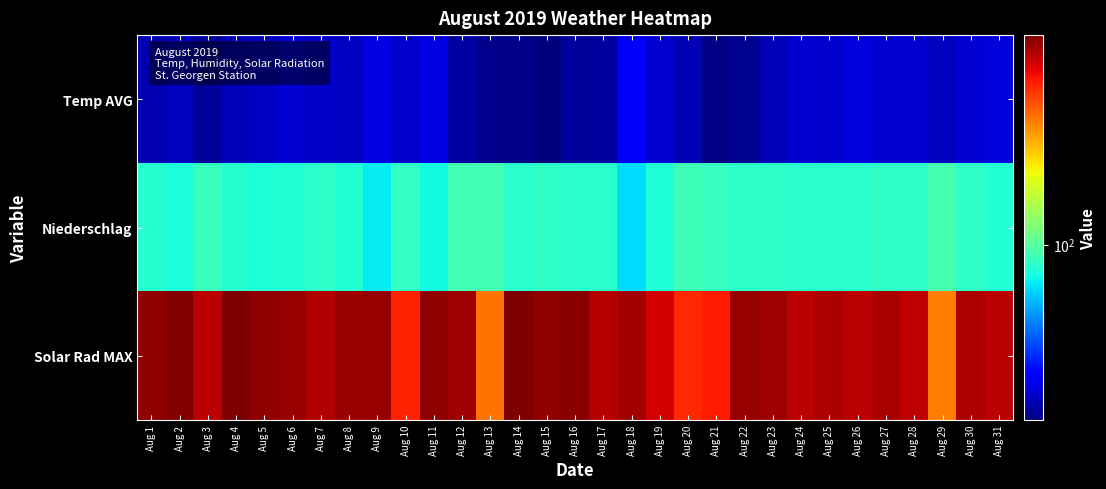

Reading right to left, extract all data points from this chart.

Temp AVG: Aug 31=21.7	Aug 30=21.3	Aug 29=19.8	Aug 28=20.8	Aug 27=21.3	Aug 26=21.8	Aug 25=20.7	Aug 24=21.1	Aug 23=19.1	Aug 22=16.7	Aug 21=16.0	Aug 20=19.1	Aug 19=20.9	Aug 18=24.3	Aug 17=17.5	Aug 16=17.4	Aug 15=15.6	Aug 14=16.3	Aug 13=16.4	Aug 12=17.8	Aug 11=22.2	Aug 10=20.5	Aug 9=22.3	Aug 8=20.1	Aug 7=20.4	Aug 6=21.4	Aug 5=19.9	Aug 4=19.2	Aug 3=17.3	Aug 2=19.7	Aug 1=18.8
Niederschlag: Aug 31=77.0	Aug 30=83.0	Aug 29=92.0	Aug 28=83.0	Aug 27=83.0	Aug 26=80.0	Aug 25=80.0	Aug 24=80.0	Aug 23=83.0	Aug 22=81.0	Aug 21=85.0	Aug 20=89.0	Aug 19=76.0	Aug 18=63.0	Aug 17=80.0	Aug 16=80.0	Aug 15=82.0	Aug 14=80.0	Aug 13=91.0	Aug 12=91.0	Aug 11=71.0	Aug 10=84.0	Aug 9=67.0	Aug 8=77.0	Aug 7=81.0	Aug 6=77.0	Aug 5=76.0	Aug 4=79.0	Aug 3=86.0	Aug 2=75.0	Aug 1=79.0
Solar Rad MAX: Aug 31=740.9	Aug 30=783.9	Aug 29=366.3	Aug 28=735.5	Aug 27=788.8	Aug 26=745.3	Aug 25=776.6	Aug 24=741.4	Aug 23=815.6	Aug 22=839.1	Aug 21=570.5	Aug 20=532.4	Aug 19=676.4	Aug 18=806.3	Aug 17=755.6	Aug 16=881.6	Aug 15=860.6	Aug 14=920.6	Aug 13=387.8	Aug 12=813.7	Aug 11=854.7	Aug 10=545.1	Aug 9=845.4	Aug 8=827.4	Aug 7=765.8	Aug 6=837.6	Aug 5=863.5	Aug 4=912.3	Aug 3=738.5	Aug 2=892.3	Aug 1=851.3